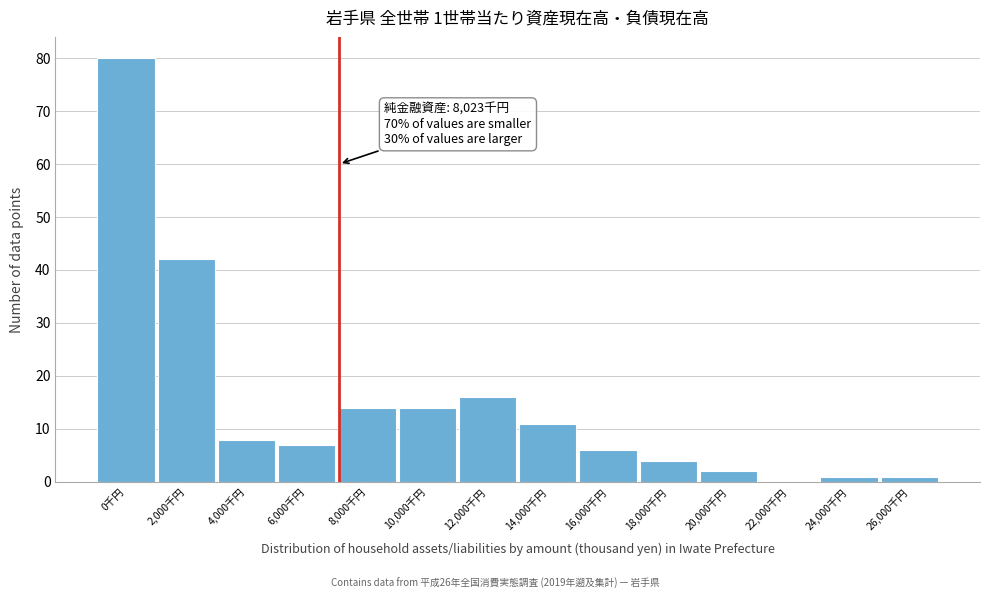

Reading left to right, extract all data points from this chart.

0千円=80	2,000千円=42	4,000千円=8	6,000千円=7	8,000千円=14	10,000千円=14	12,000千円=16	14,000千円=11	16,000千円=6	18,000千円=4	20,000千円=2	22,000千円=0	24,000千円=1	26,000千円=1